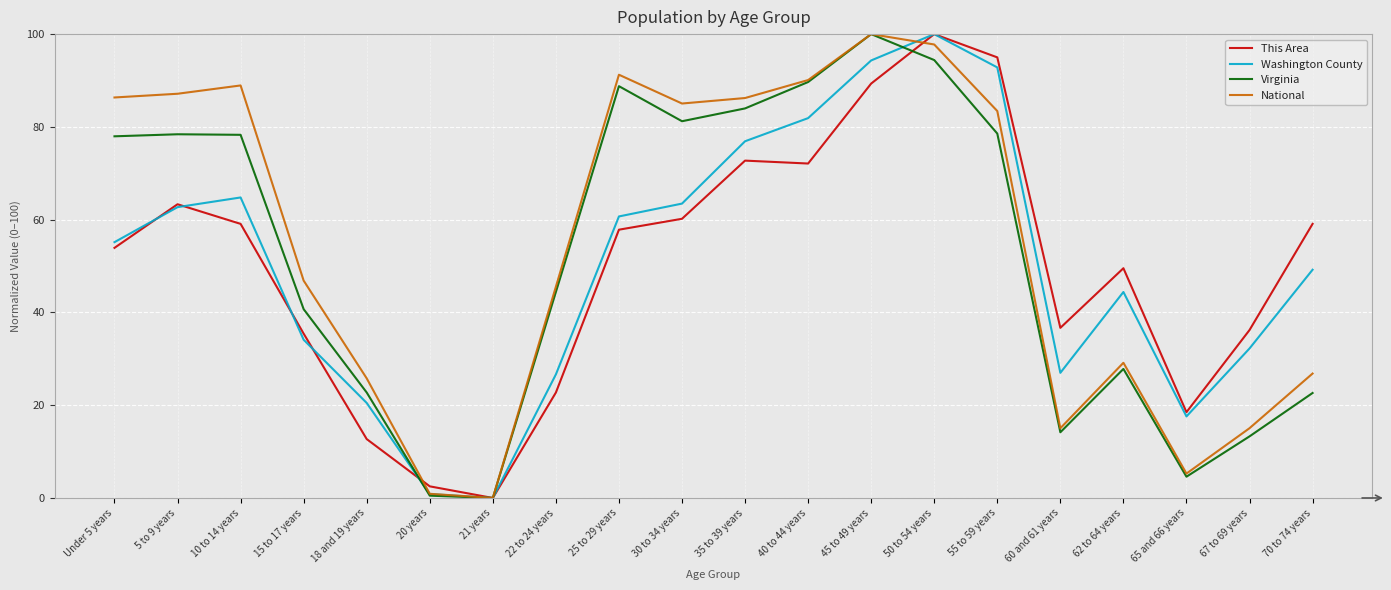

What are all the series names shown in the legend?

This Area, Washington County, Virginia, National